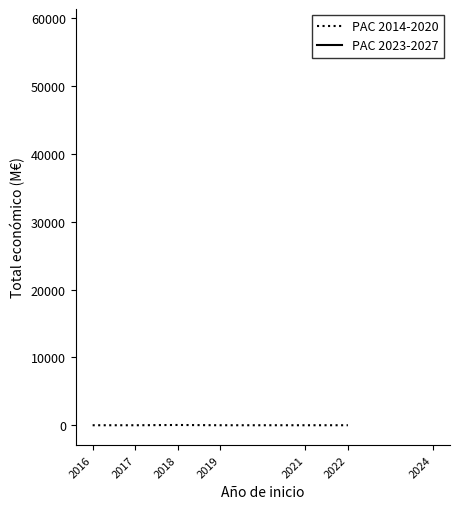

Count the number of data series in this chart.

2